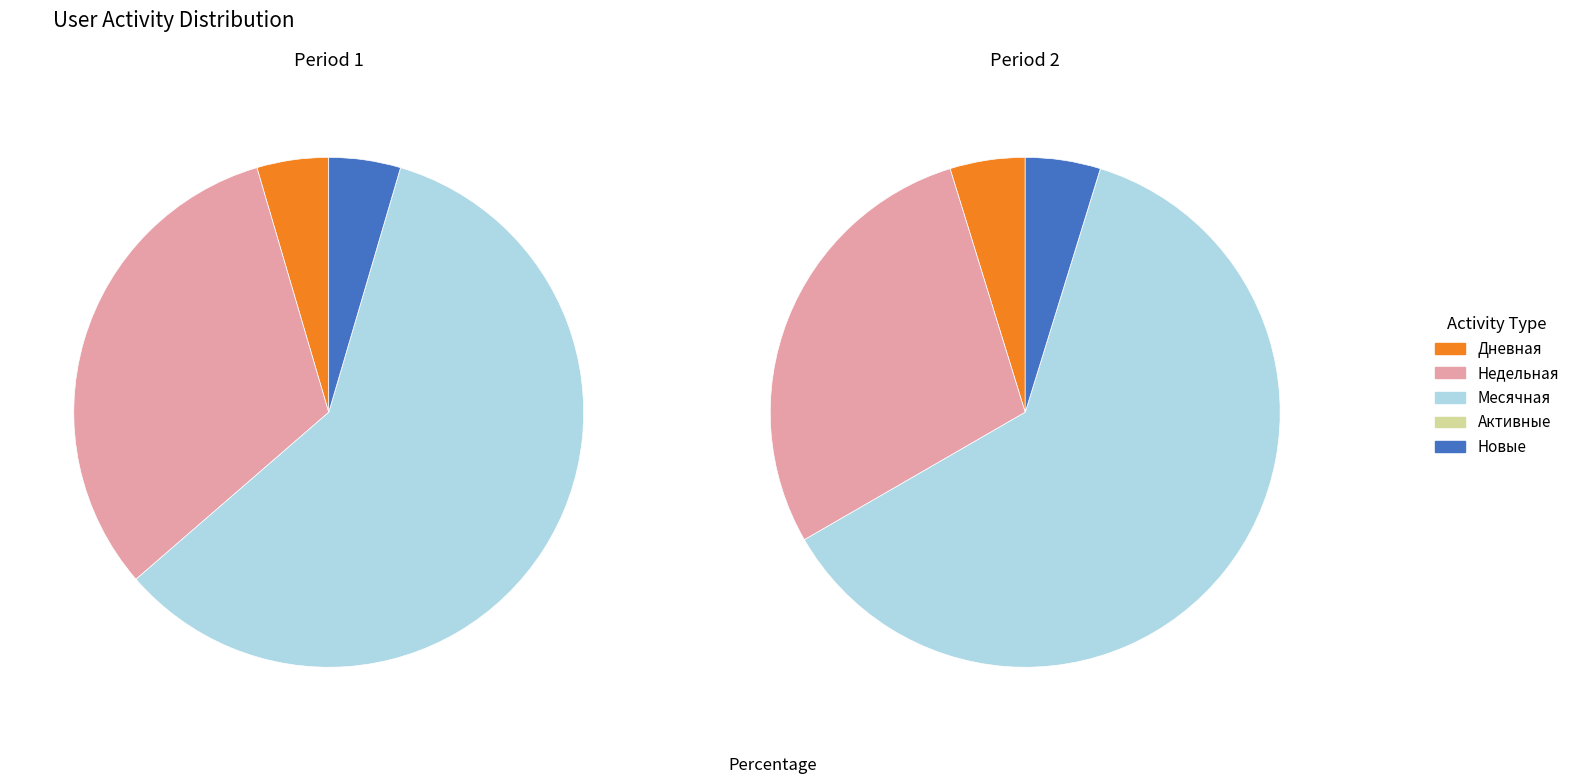

To the nearest percent, what percentage of the pie is 1?

8%